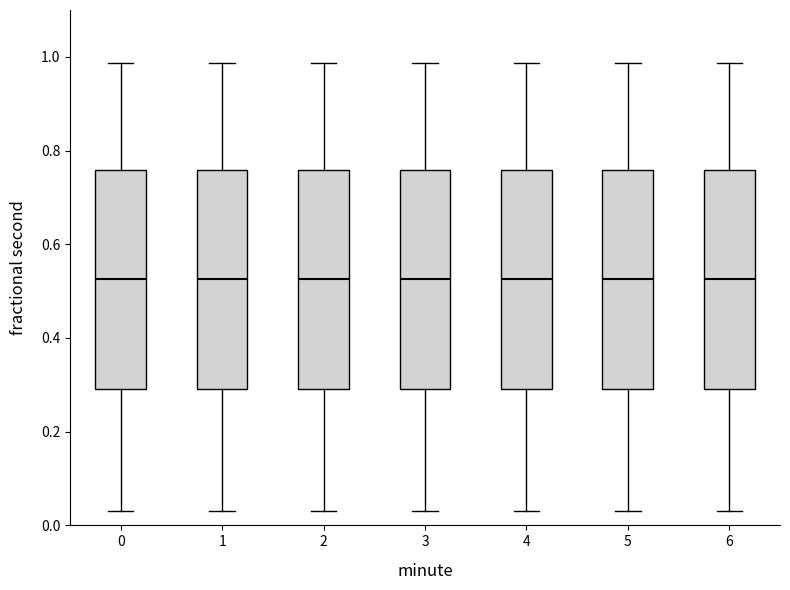

Reading left to right, read every box against the y-axis: the position of its median line, the range the box covers, and the ends of its whiskers. The values are not printed on the chart, so give them approximately, as read against the axis.

0: median 0.52, box 0.30 to 0.76, whiskers 0.04 to 0.98
1: median 0.52, box 0.30 to 0.76, whiskers 0.04 to 0.98
2: median 0.52, box 0.30 to 0.76, whiskers 0.04 to 0.98
3: median 0.52, box 0.30 to 0.76, whiskers 0.04 to 0.98
4: median 0.52, box 0.30 to 0.76, whiskers 0.04 to 0.98
5: median 0.52, box 0.30 to 0.76, whiskers 0.04 to 0.98
6: median 0.52, box 0.30 to 0.76, whiskers 0.04 to 0.98